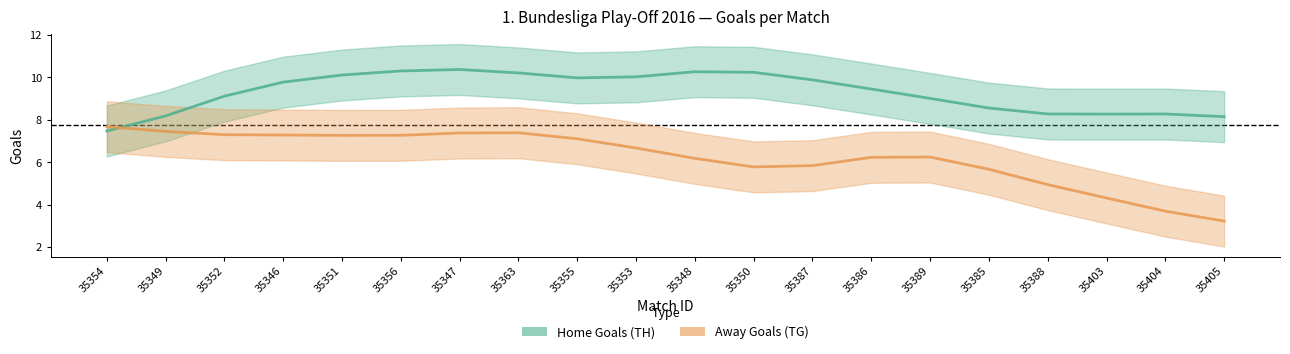

What is the sum of the Home Goals (TH) values at 35350 and 35355?

20.2